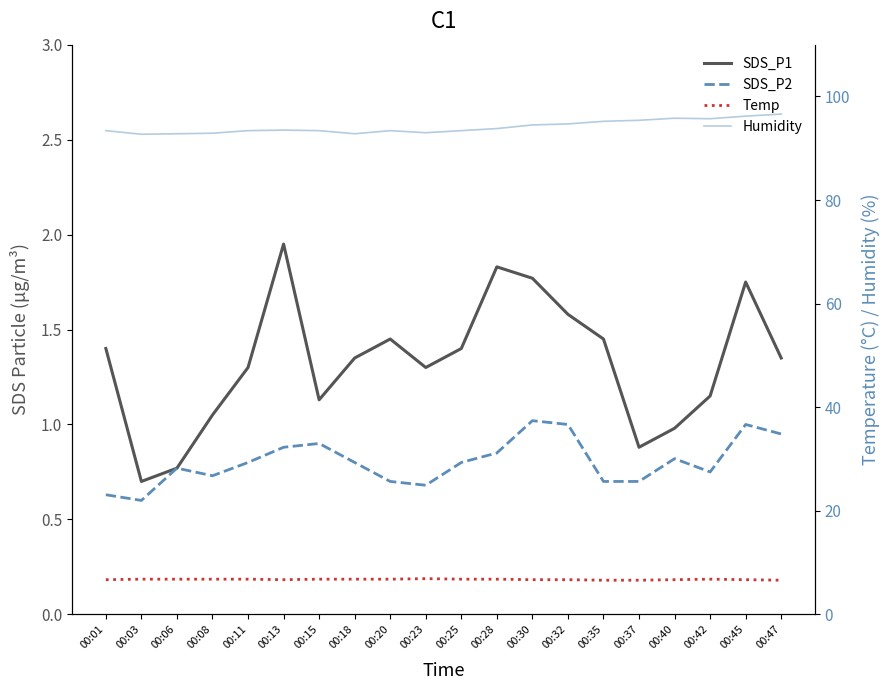

Reading left to right, what are all the values shown in this chart?

SDS_P1: 00:01=1.4	00:03=0.7	00:06=0.8	00:08=1.1	00:11=1.3	00:13=1.9	00:15=1.1	00:18=1.4	00:20=1.4	00:23=1.3	00:25=1.4	00:28=1.8	00:30=1.8	00:32=1.6	00:35=1.4	00:37=0.9	00:40=1.0	00:42=1.1	00:45=1.8	00:47=1.4
SDS_P2: 00:01=0.6	00:03=0.6	00:06=0.8	00:08=0.7	00:11=0.8	00:13=0.9	00:15=0.9	00:18=0.8	00:20=0.7	00:23=0.7	00:25=0.8	00:28=0.8	00:30=1.0	00:32=1.0	00:35=0.7	00:37=0.7	00:40=0.8	00:42=0.8	00:45=1.0	00:47=0.9
Temp: 00:01=6.7	00:03=6.8	00:06=6.8	00:08=6.8	00:11=6.8	00:13=6.7	00:15=6.8	00:18=6.8	00:20=6.8	00:23=6.9	00:25=6.8	00:28=6.8	00:30=6.7	00:32=6.7	00:35=6.6	00:37=6.6	00:40=6.7	00:42=6.8	00:45=6.7	00:47=6.6
Humidity: 00:01=93.4	00:03=92.7	00:06=92.8	00:08=92.9	00:11=93.4	00:13=93.5	00:15=93.4	00:18=92.8	00:20=93.4	00:23=93.0	00:25=93.4	00:28=93.8	00:30=94.5	00:32=94.7	00:35=95.2	00:37=95.4	00:40=95.8	00:42=95.7	00:45=96.2	00:47=96.6